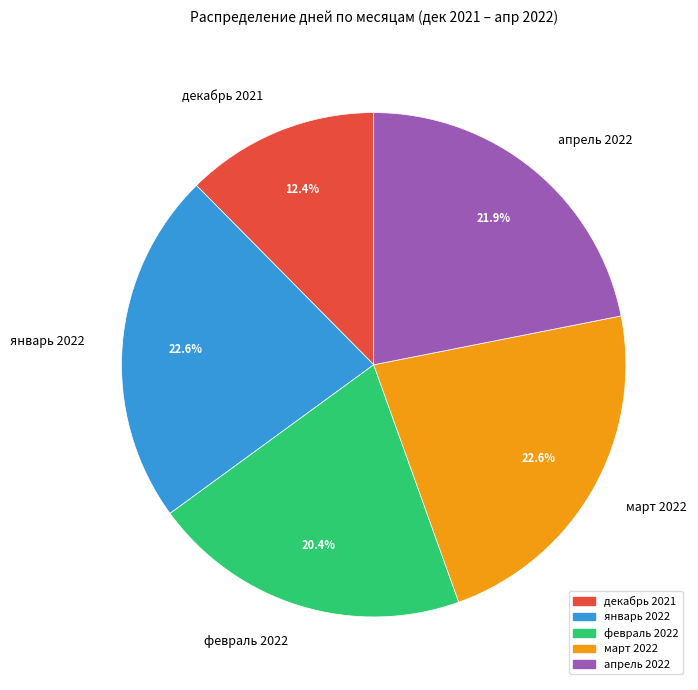

Is it true that март 2022 is 23% of the pie?

True